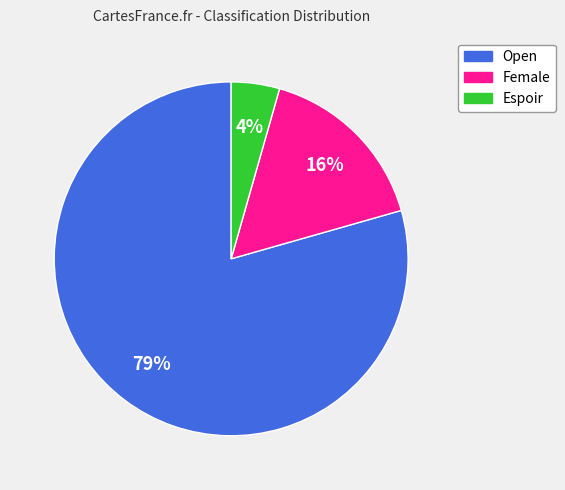

Which category has the smallest portion of the pie?

Espoir